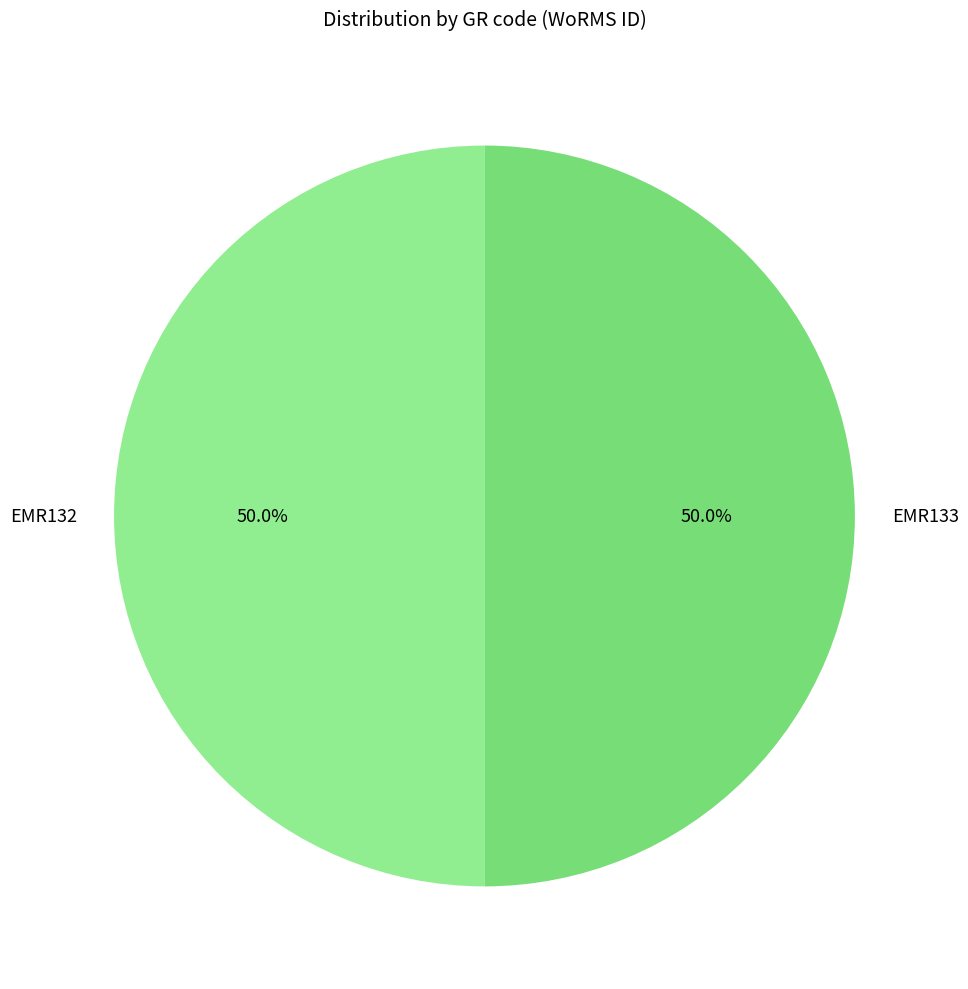

To the nearest percent, what percentage of the pie is EMR133?

50%